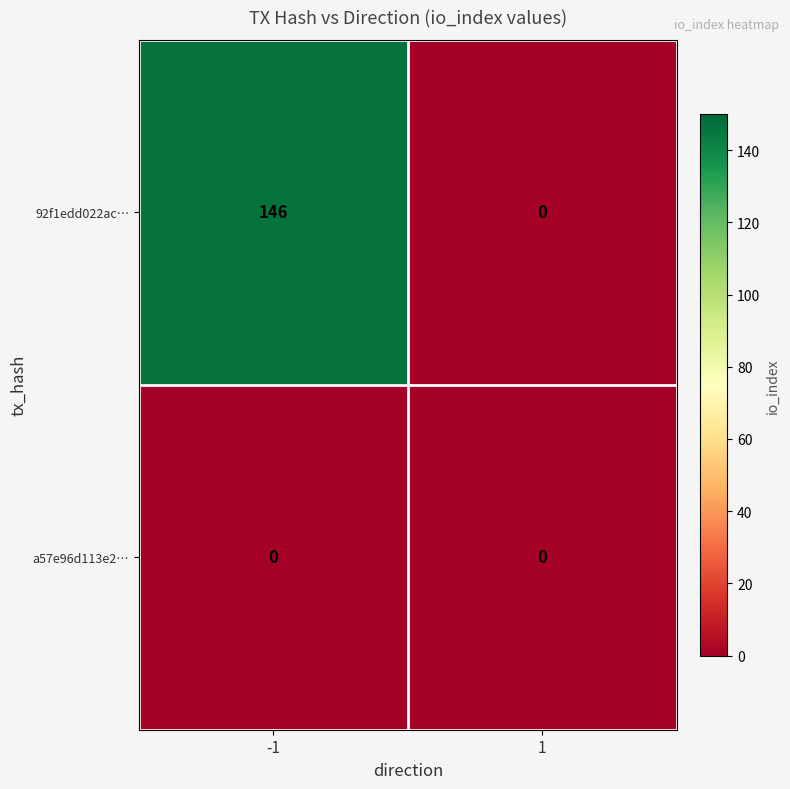

Reading left to right, list all the values displayed in this chart.

92f1edd022ac…: 146	0
a57e96d113e2…: 0	0